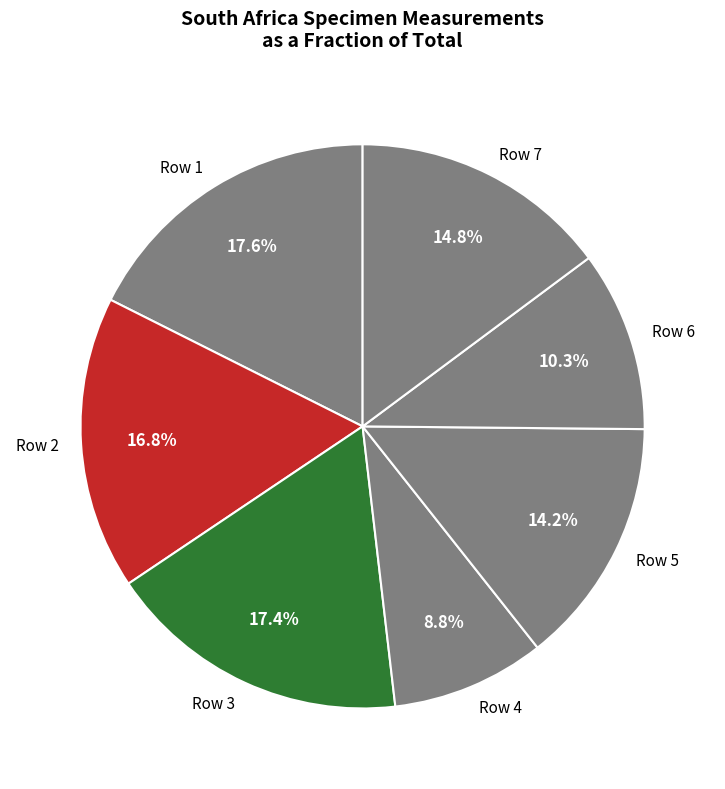

What percentage do Row 2 and Row 1 together represent?

34.4%